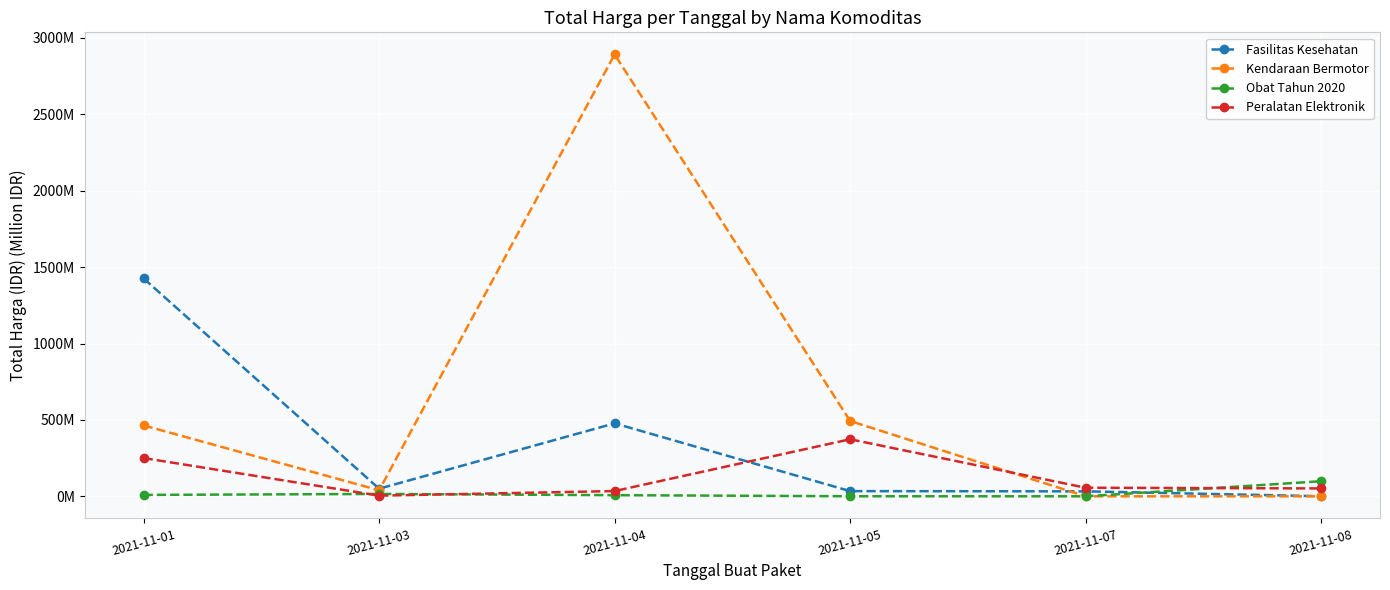

Where do Obat Tahun 2020 and Fasilitas Kesehatan first cross each other?

2021-11-07 and 2021-11-08